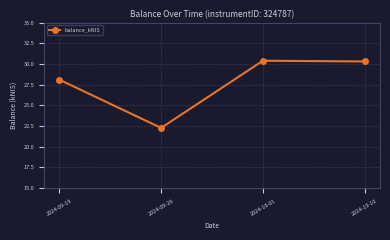

What position from the right is 2024-10-01?

2